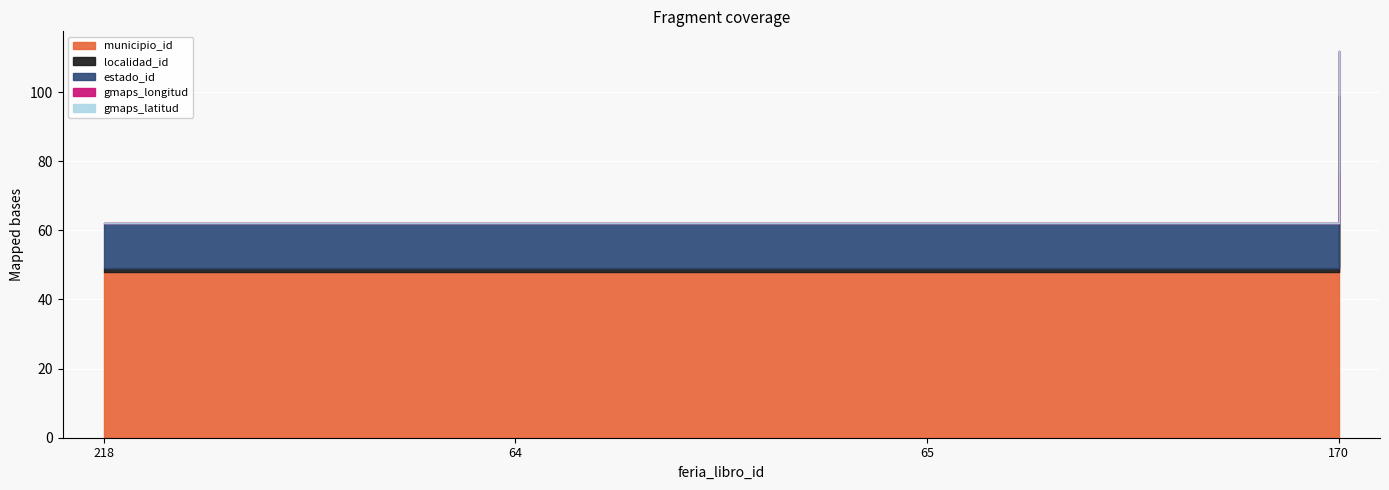

What is the difference between the maximum and second lowest values in the localidad_id series?

21